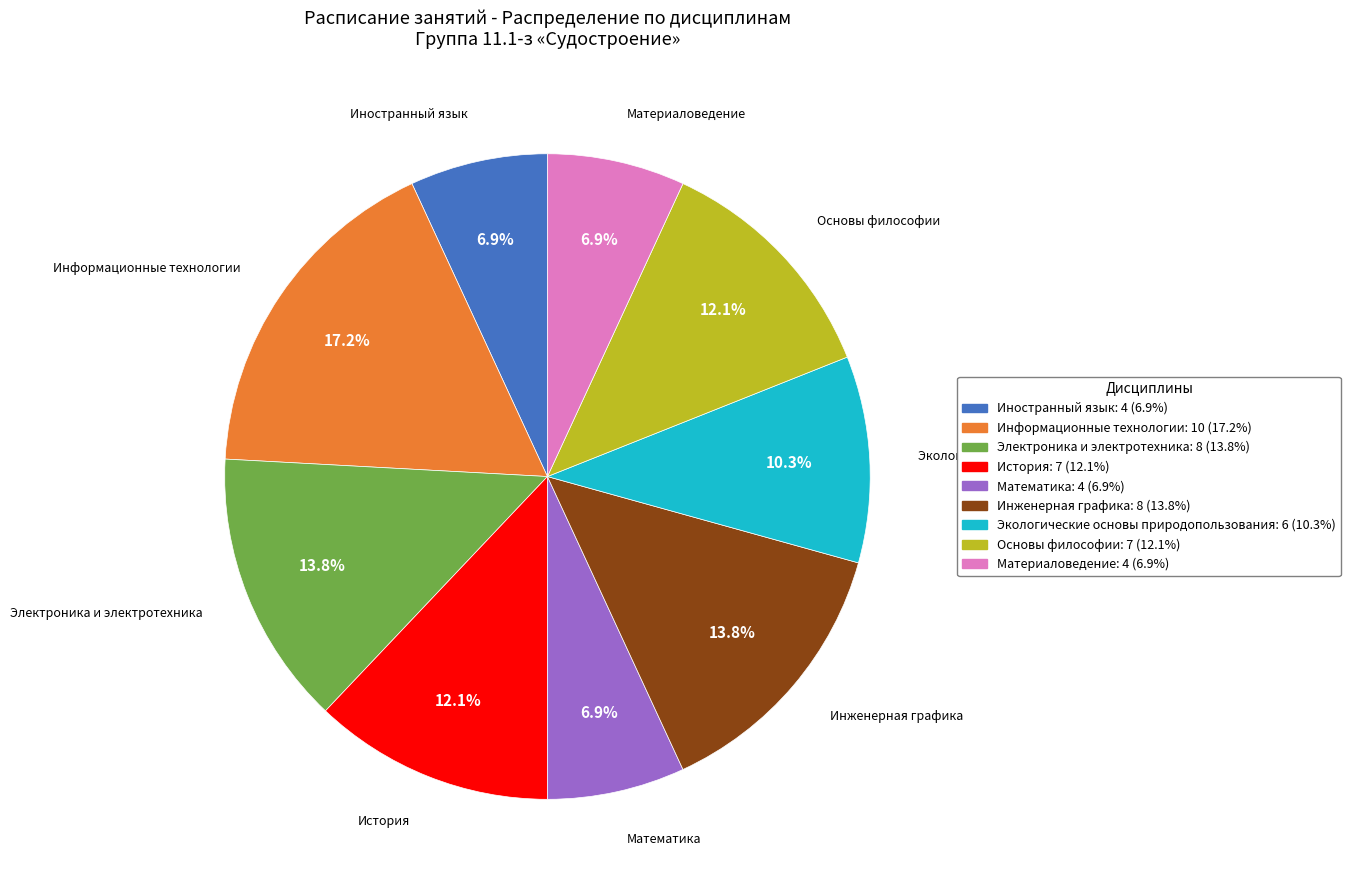

Does any single category account for the majority?

No